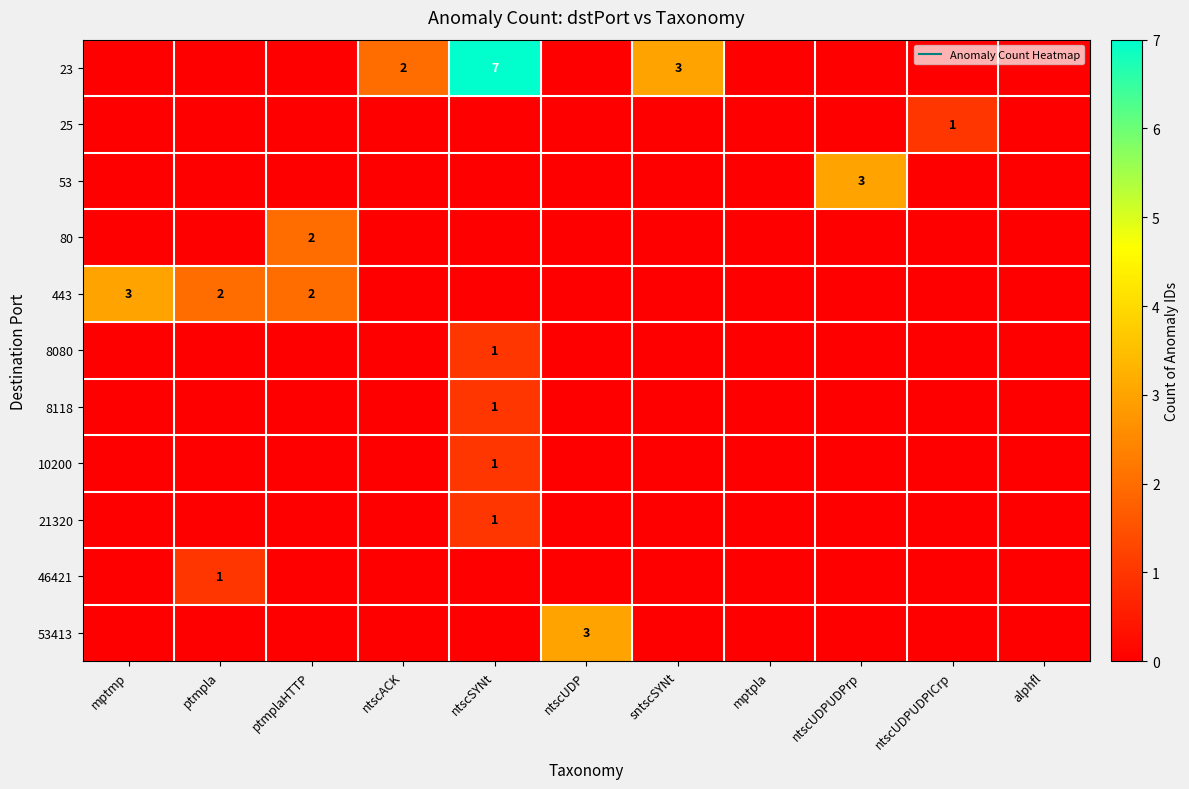

At how many categories does at least one series exceed 3?

1